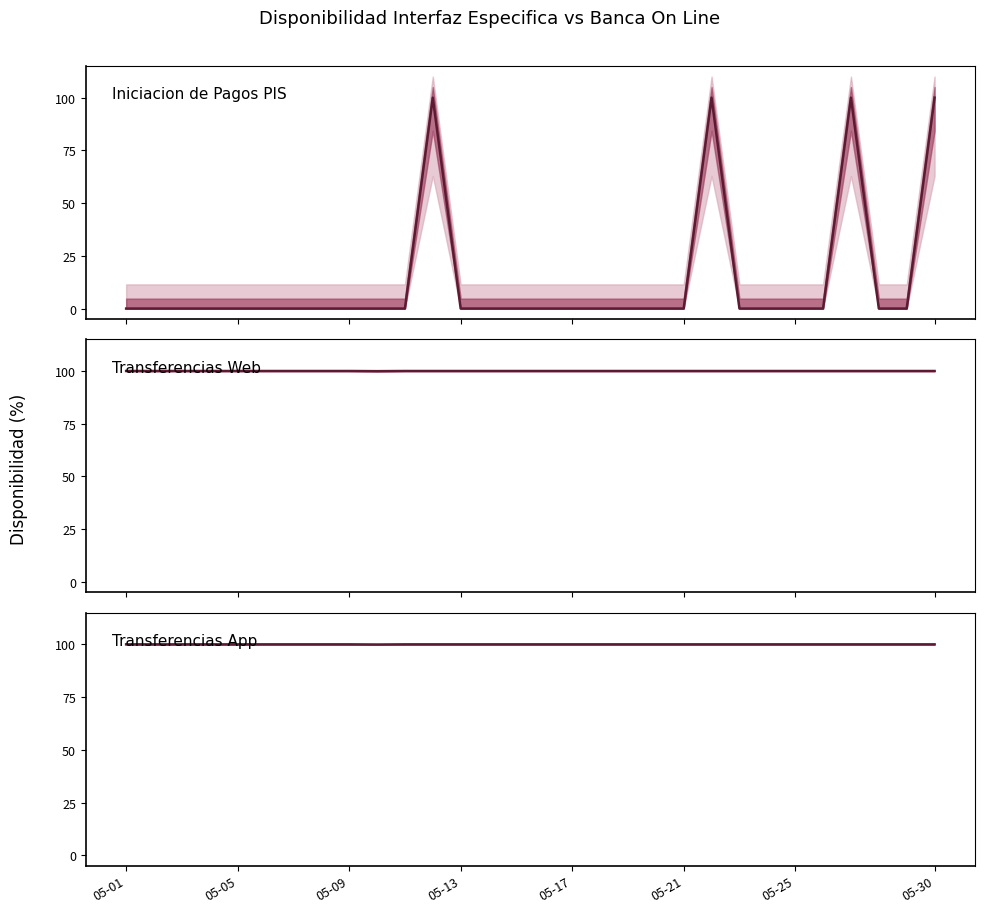

What is the minimum value for Transferencias App?

99.9